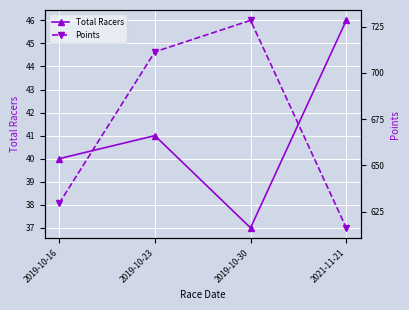

How many distinct data groups are displayed?

2